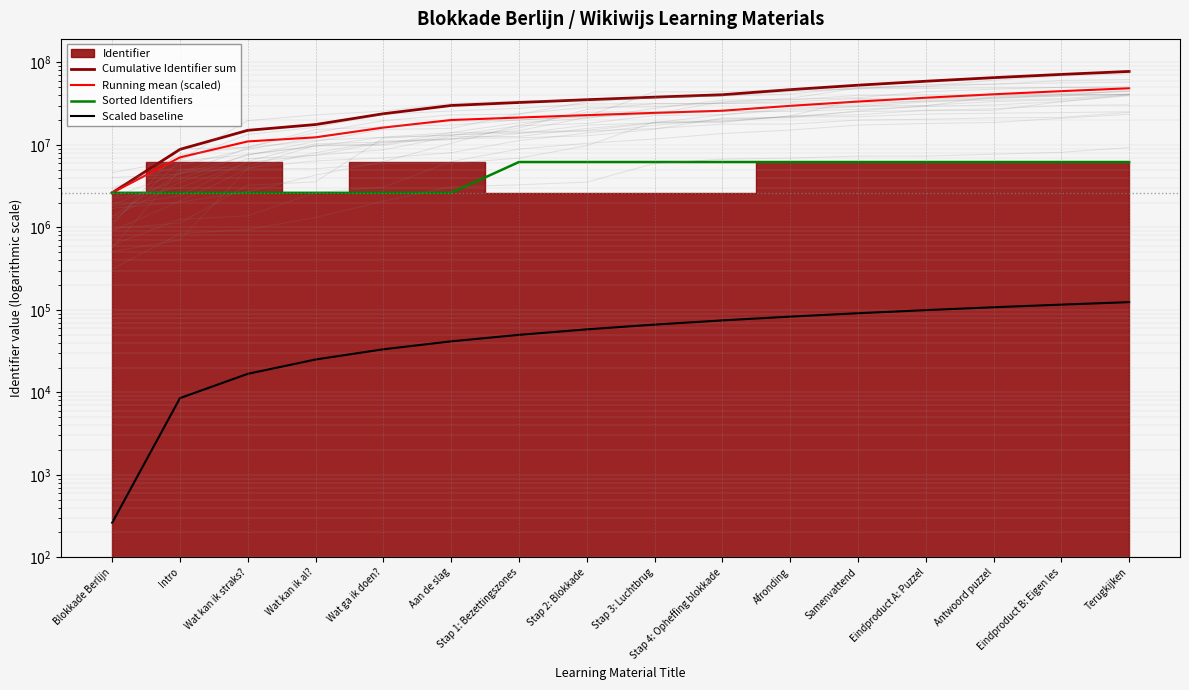

What is the label of the 11th point from the right?

Aan de slag